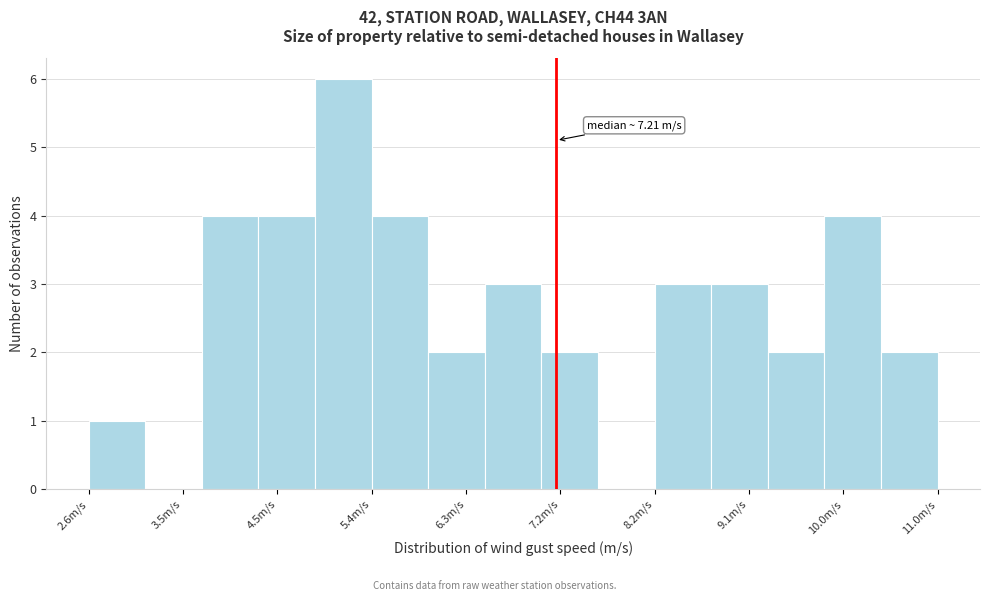

Which range on the x-axis has the tallest bar?

4.8 to 5.4